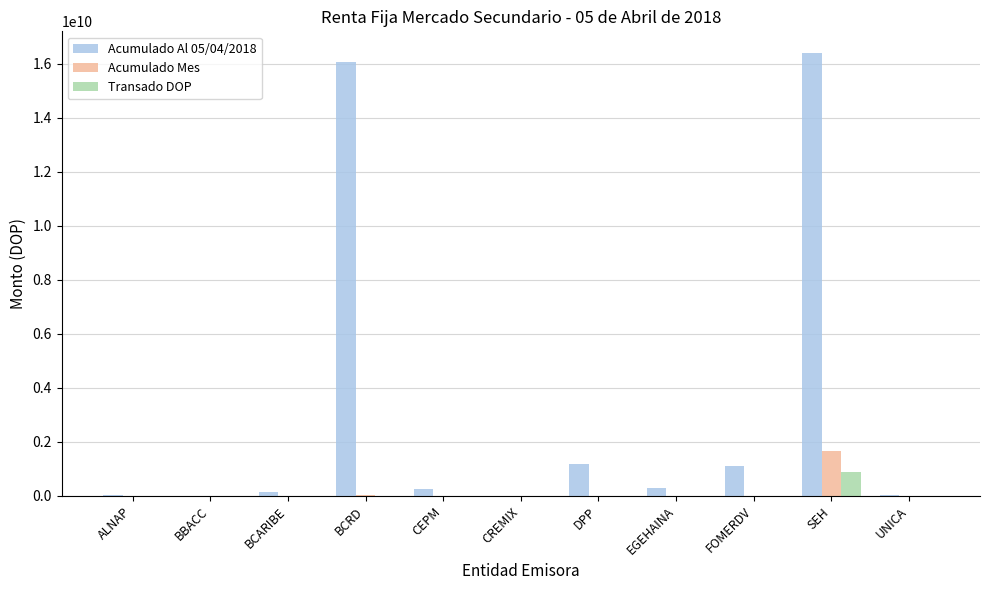

What is the maximum value shown in the chart?

16389189737.6